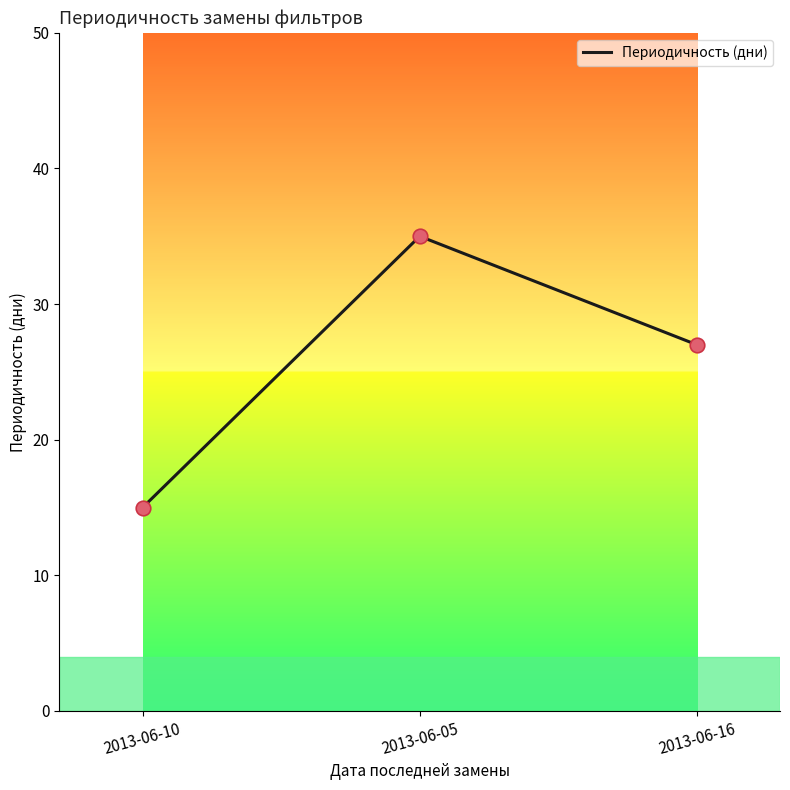

What is the change in value from 2013-06-10 to 2013-06-16?

+12